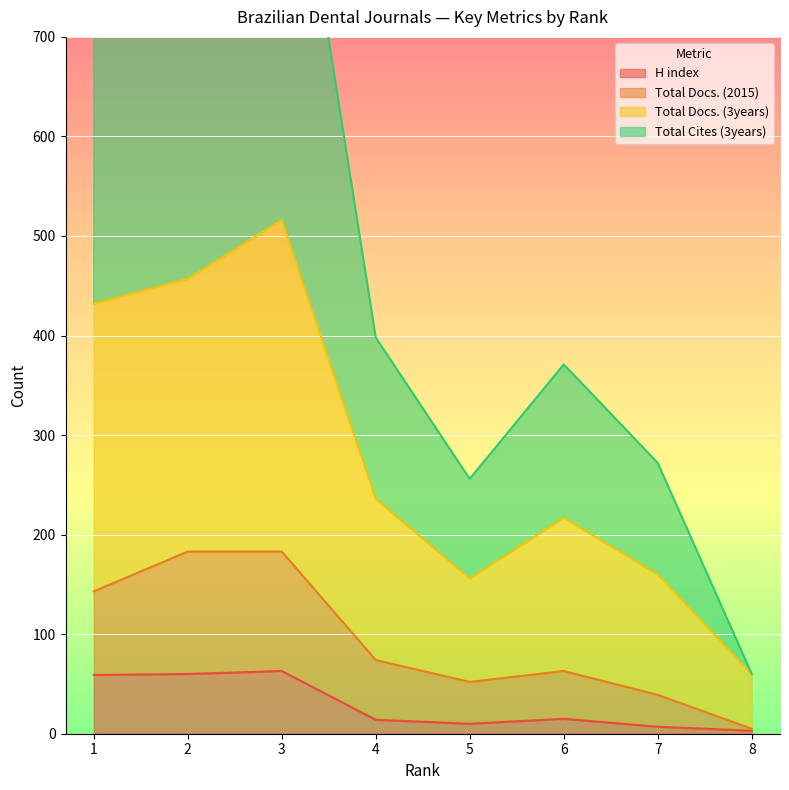

The value of Total Docs. (2015) at 7 is 62. True or false?

False